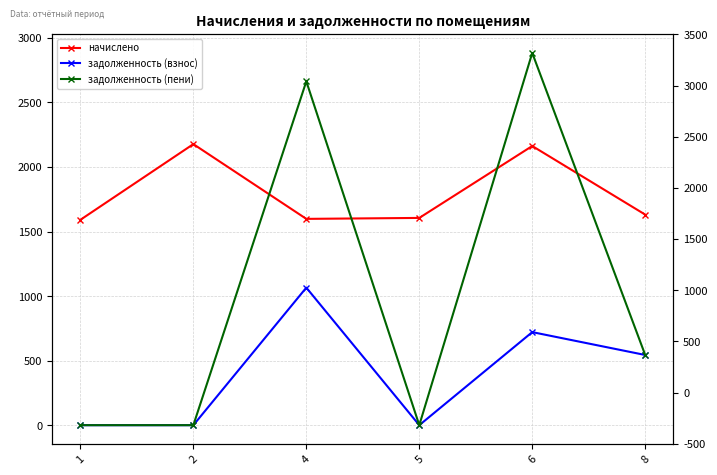

The задолженность (пени) series shows 151.6 at 8. True or false?

False